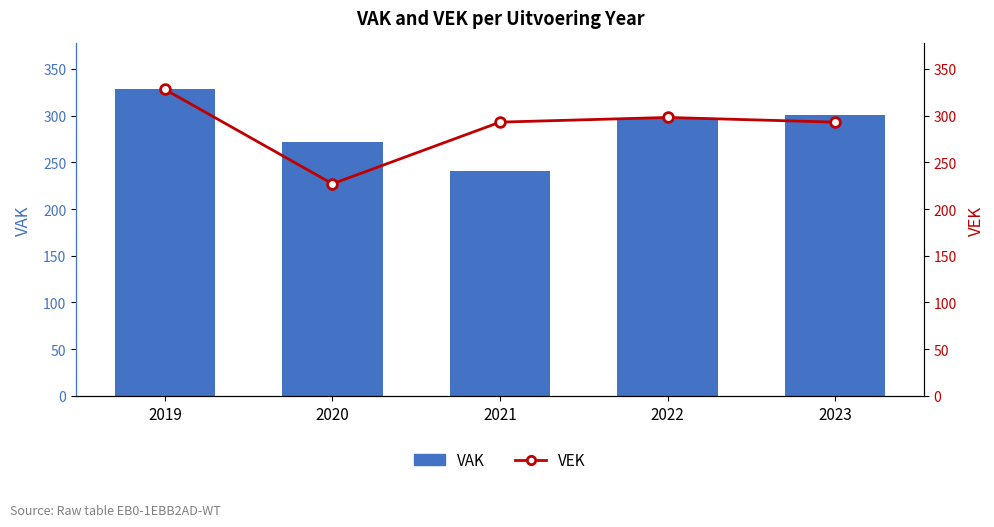

At how many categories does at least one series exceed 271?

5